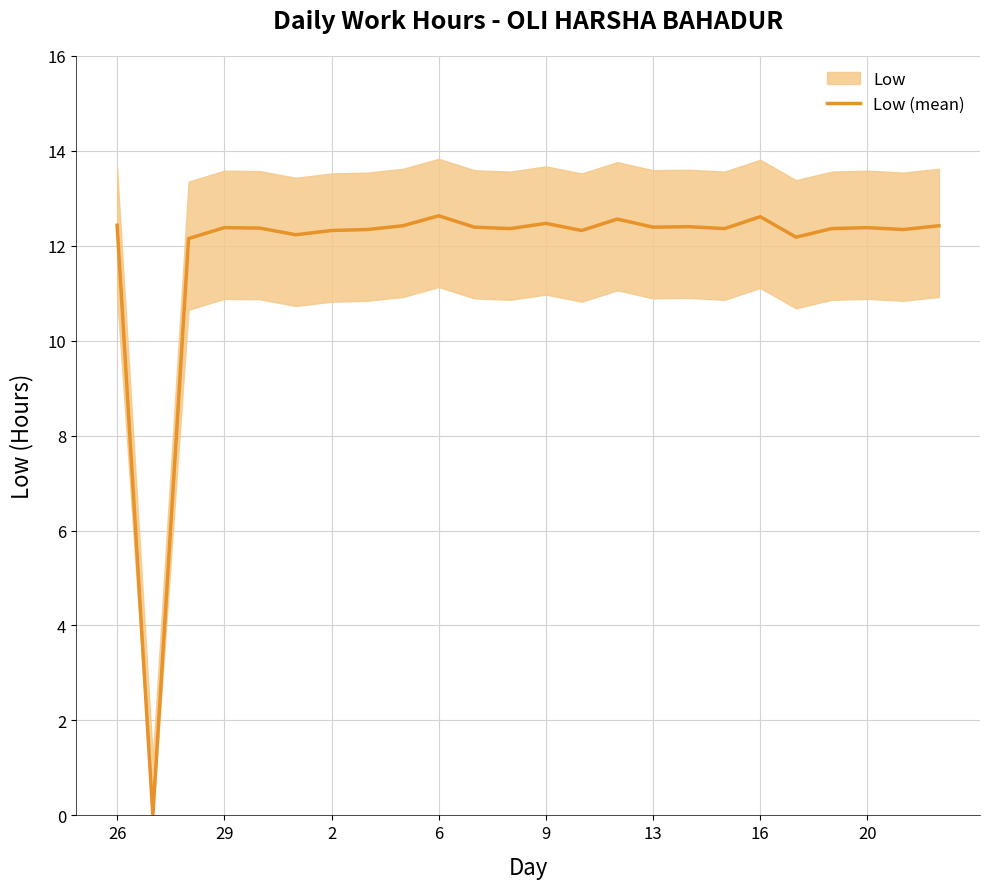

How many values are below 12?

1